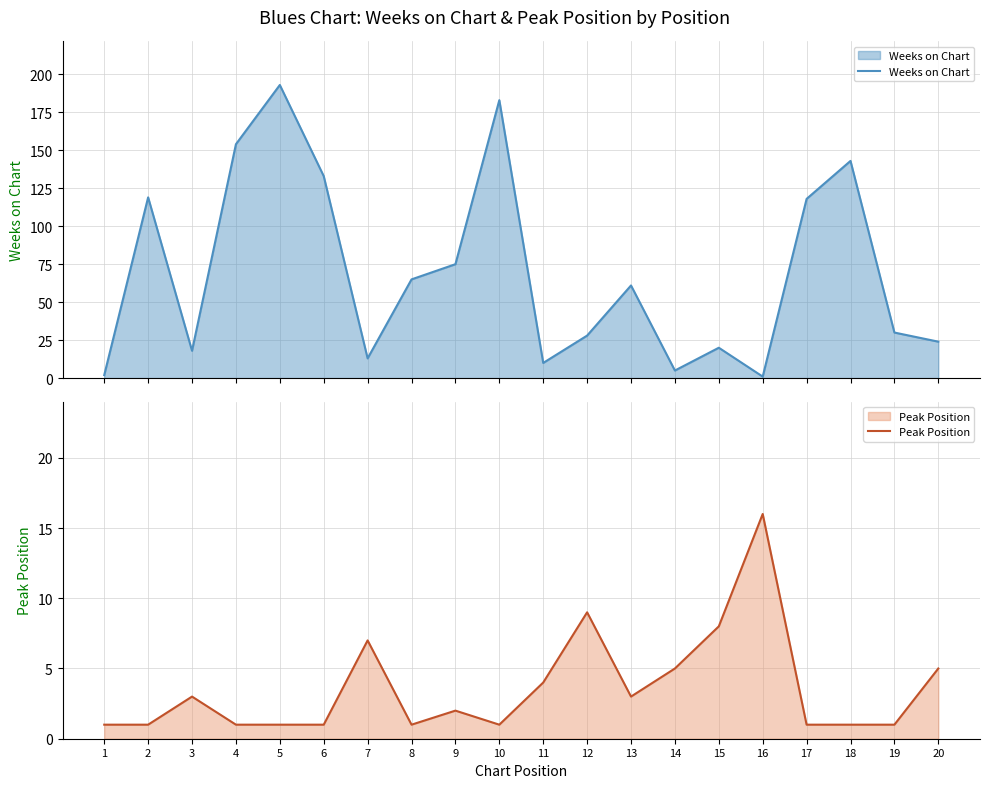

True or false: Peak Position has more than 2 points higher than both neighbors.

True